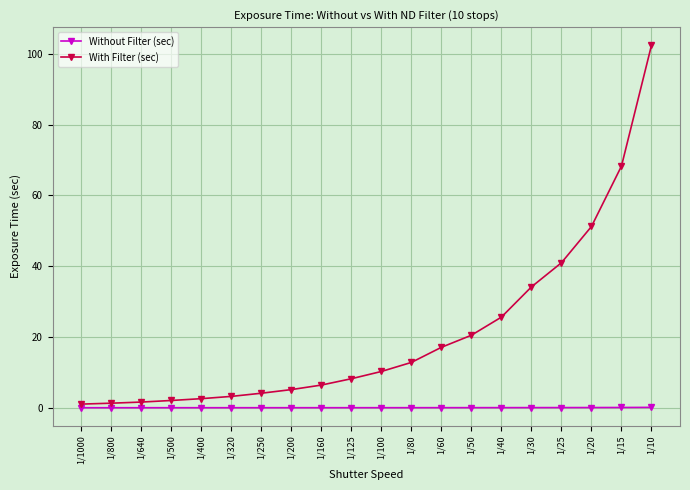

At 1/800, list the series in order from smallest to largest.

Without Filter (sec), With Filter (sec)